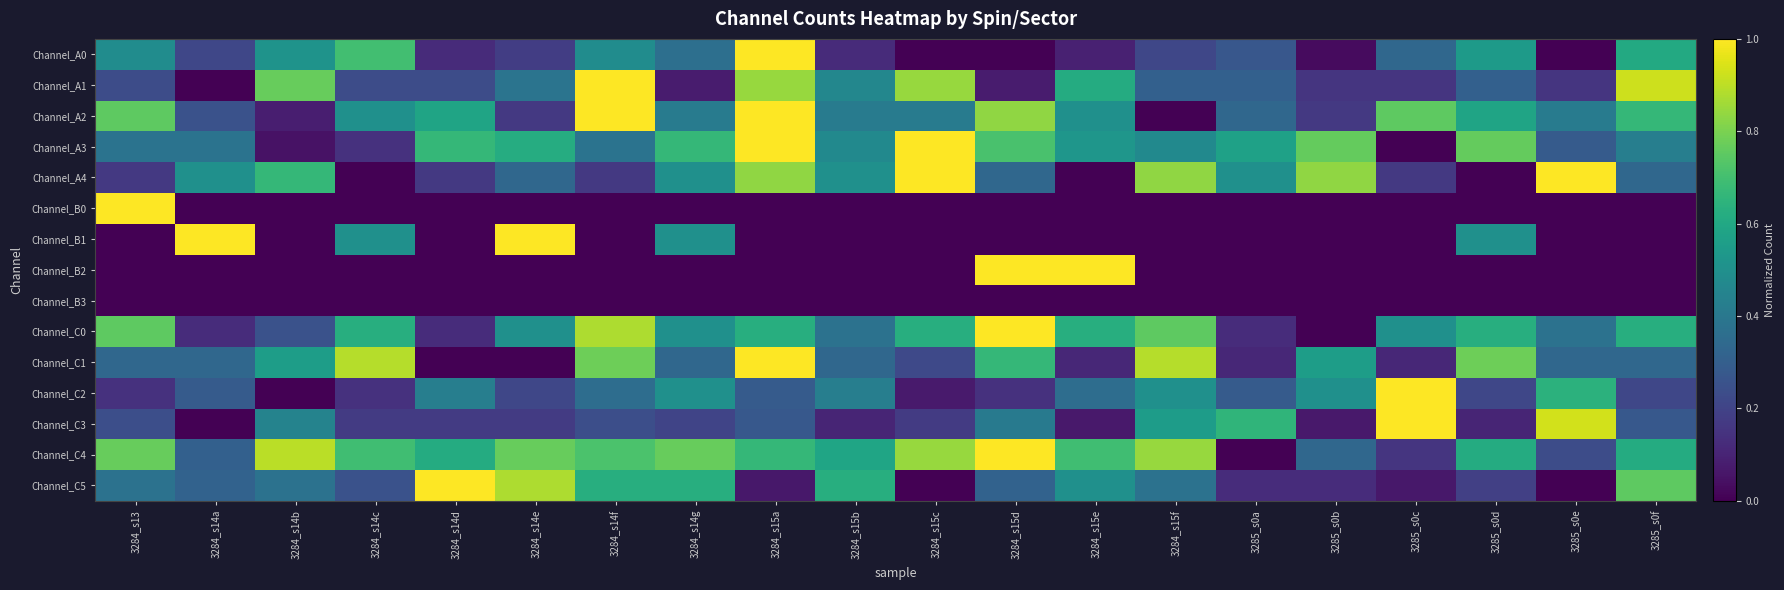

At how many categories does at least one series exceed 0?

20